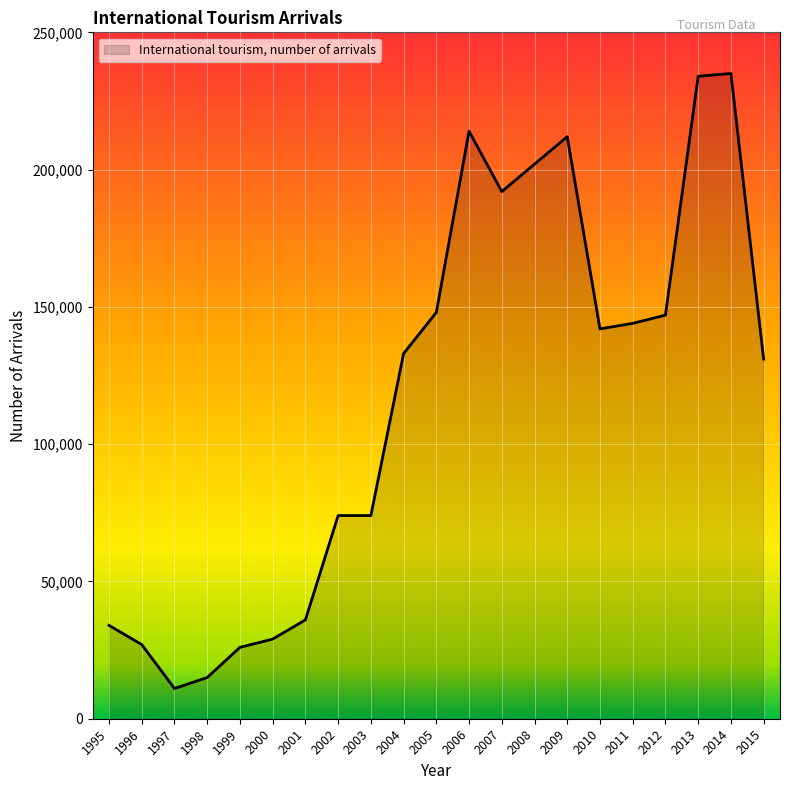

What is the ratio of the value at 2008 to the value at 1995?

5.9